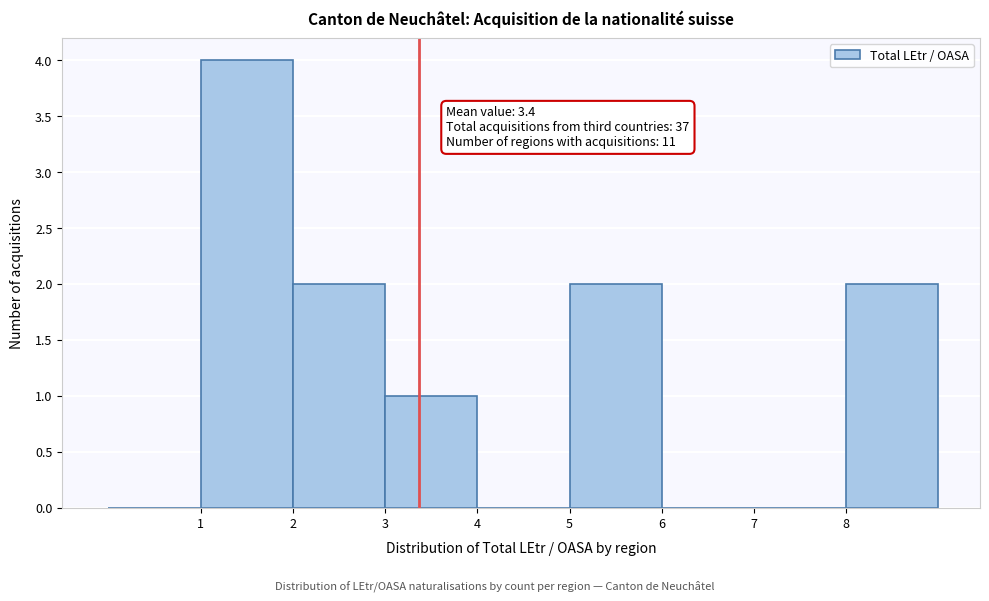

Over which range of the x-axis is the bar tallest?

1 to 2